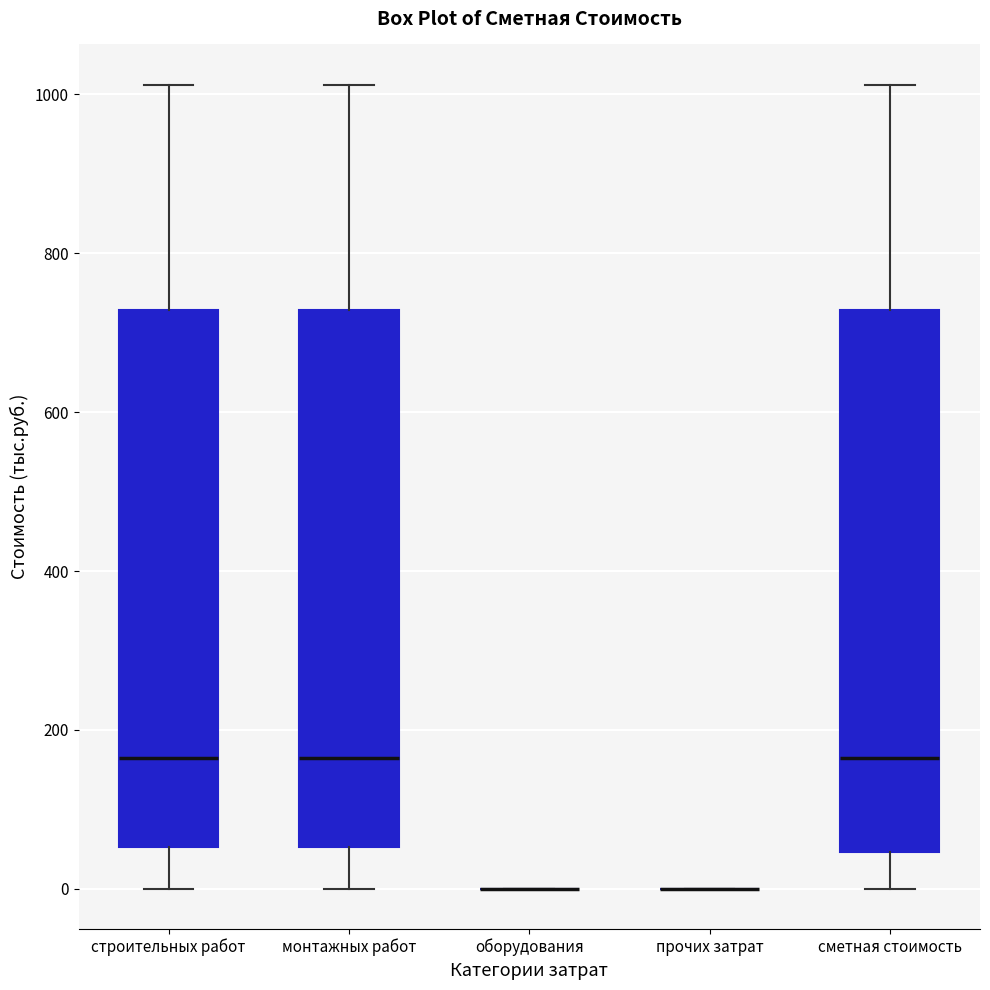

Reading left to right, transcribe this box plot: for each box, give where its median line is, the range the box spans, and where its two whiskers end, as read against the y-axis. The values are not printed on the chart, so give them approximately, as read against the axis.

строительных работ: median 160, box 60 to 720, whiskers 0 to 1020
монтажных работ: median 160, box 60 to 720, whiskers 0 to 1020
оборудования: box collapsed to a line at 0, whiskers 0 to 0
прочих затрат: box collapsed to a line at 0, whiskers 0 to 0
сметная стоимость: median 160, box 40 to 720, whiskers 0 to 1020